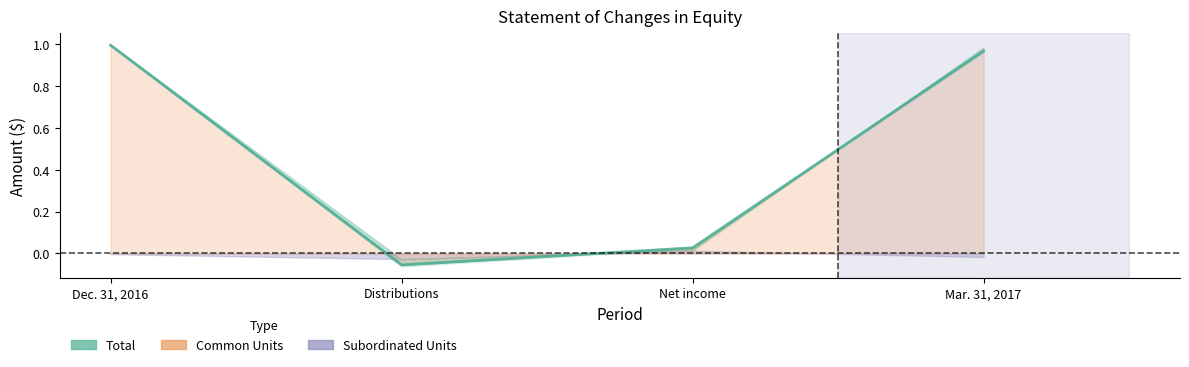

Reading left to right, list all the values displayed in this chart.

Dec. 31, 2016=1.0	Distributions=-0.1	Net income=0.0	Mar. 31, 2017=1.0